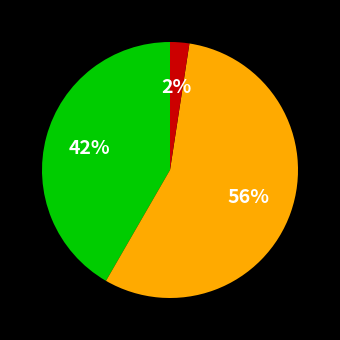

To the nearest percent, what is the average slice percentage?

33%